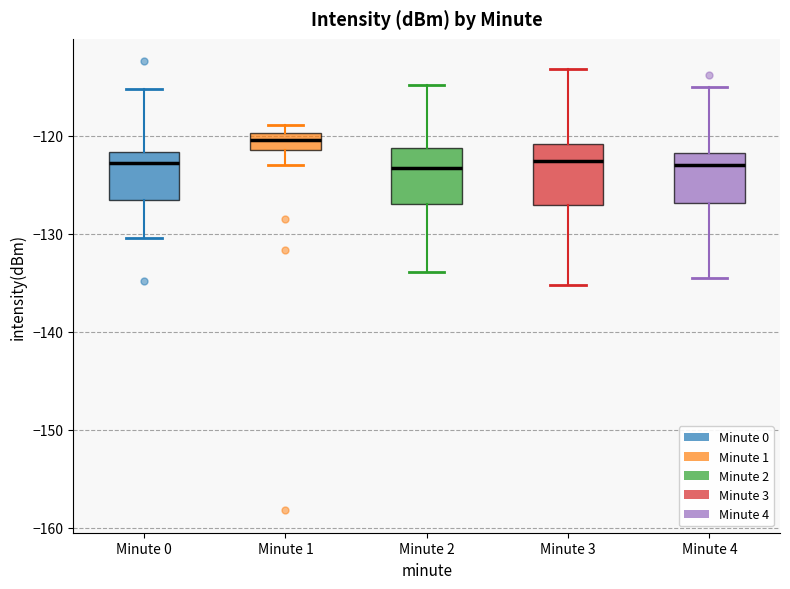

Where is the upper edge of the box for Minute 1 on the y-axis? The values are not printed on the chart, so give them approximately, as read against the axis.

-120